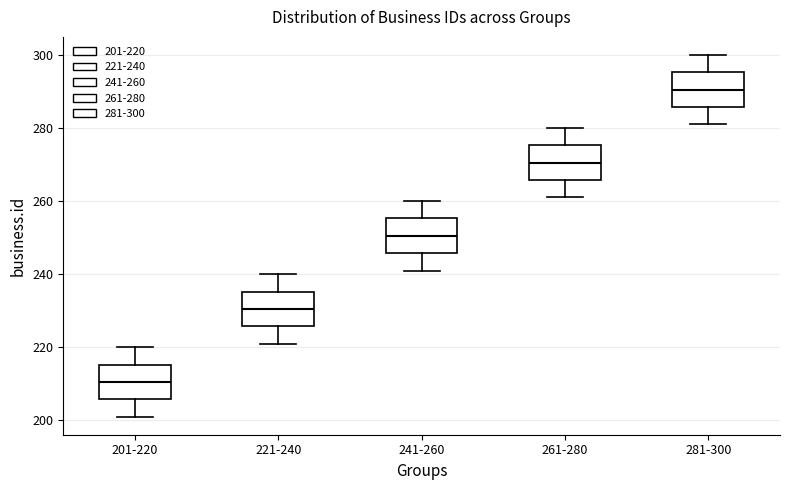

Reading left to right, read every box against the y-axis: the position of its median line, the range the box covers, and the ends of its whiskers. The values are not printed on the chart, so give them approximately, as read against the axis.

201-220: median 210, box 206 to 216, whiskers 202 to 220
221-240: median 230, box 226 to 236, whiskers 222 to 240
241-260: median 250, box 246 to 256, whiskers 242 to 260
261-280: median 270, box 266 to 276, whiskers 262 to 280
281-300: median 290, box 286 to 296, whiskers 282 to 300